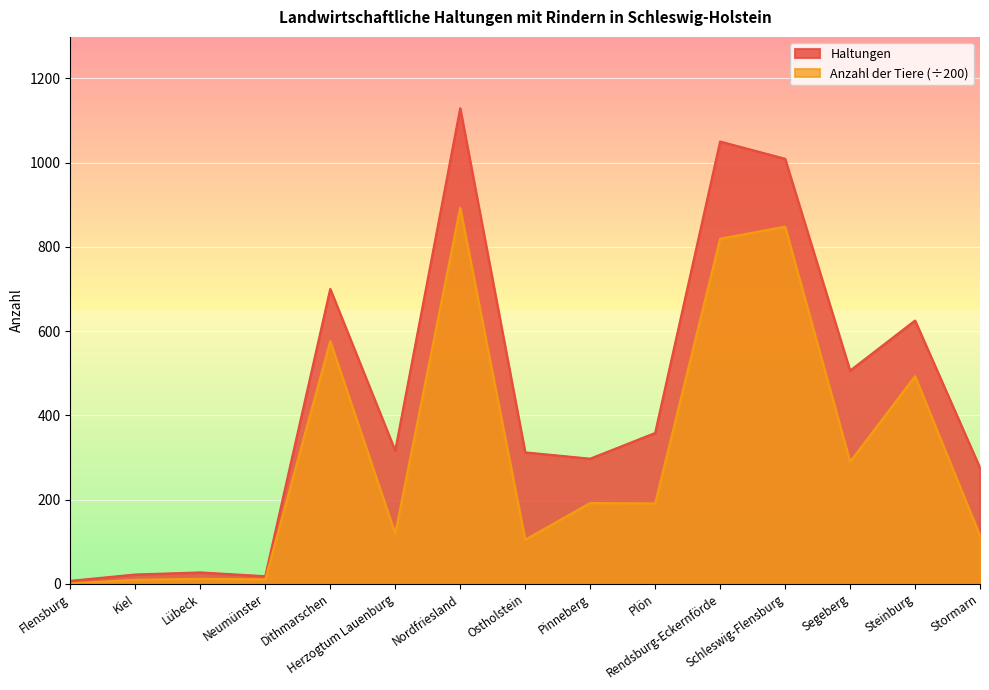

In Anzahl der Tiere, how many points are lower than both neighbors (excluding endpoints)?

5